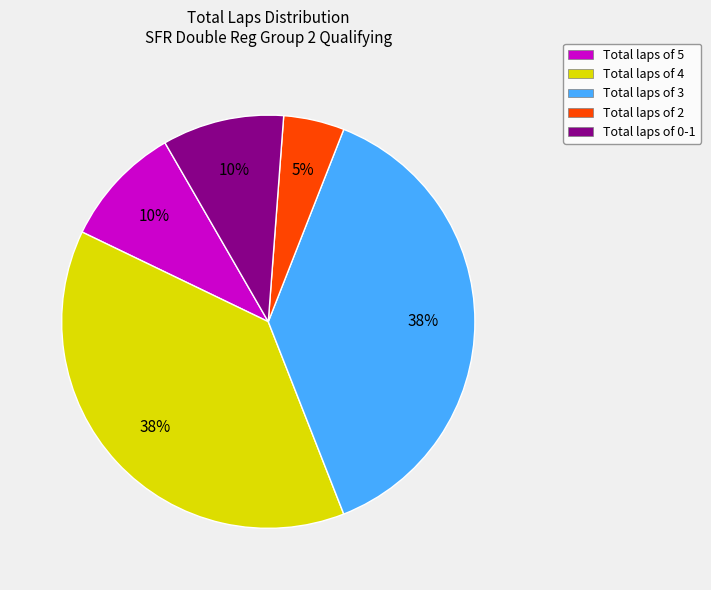

Is the sum of Total laps of 0-1 and Total laps of 4 greater than half?

No